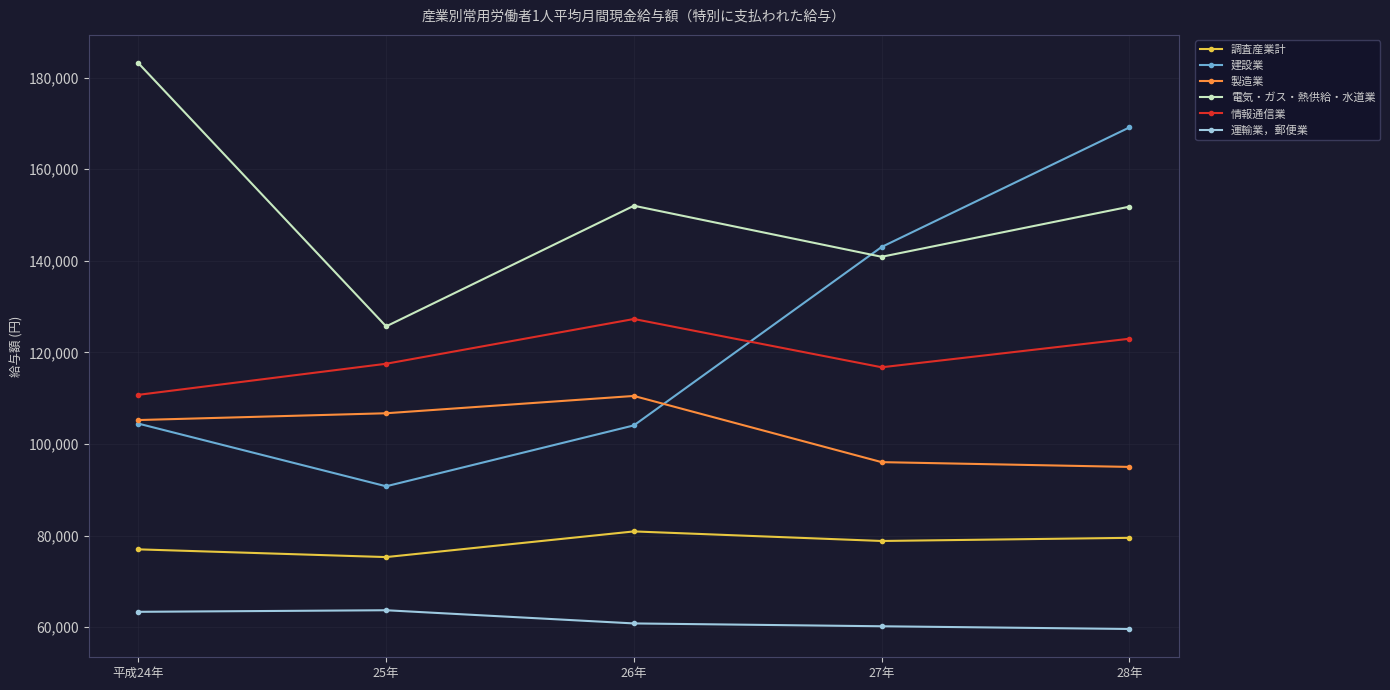

What is the label of the 2nd point from the right?

27年